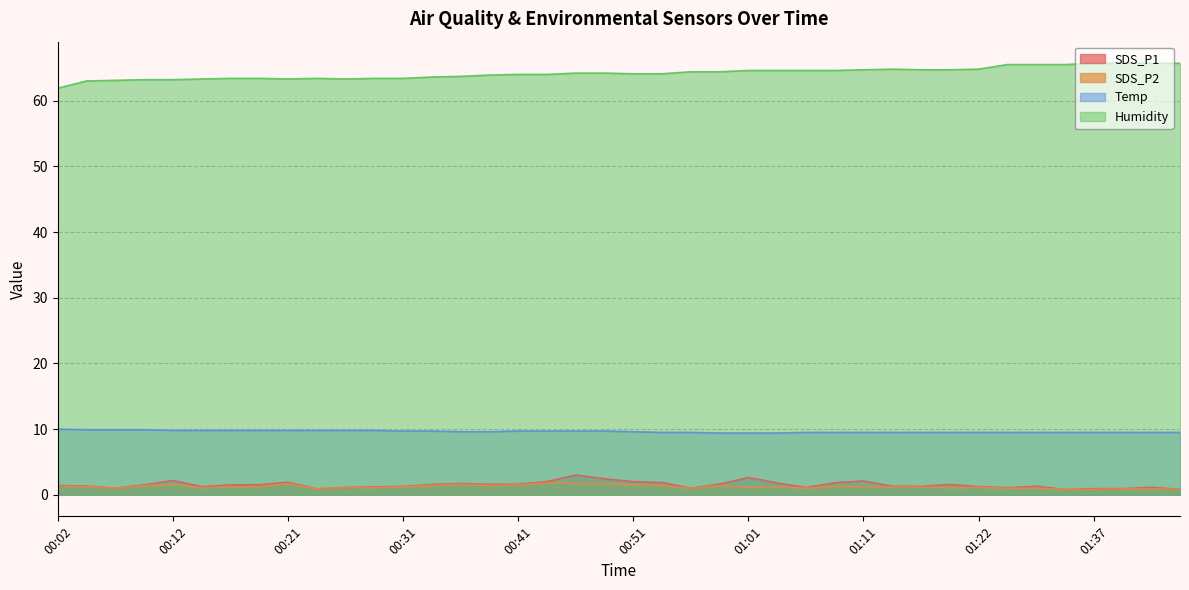

How many interior local valleys does the SDS_P1 series have?

8